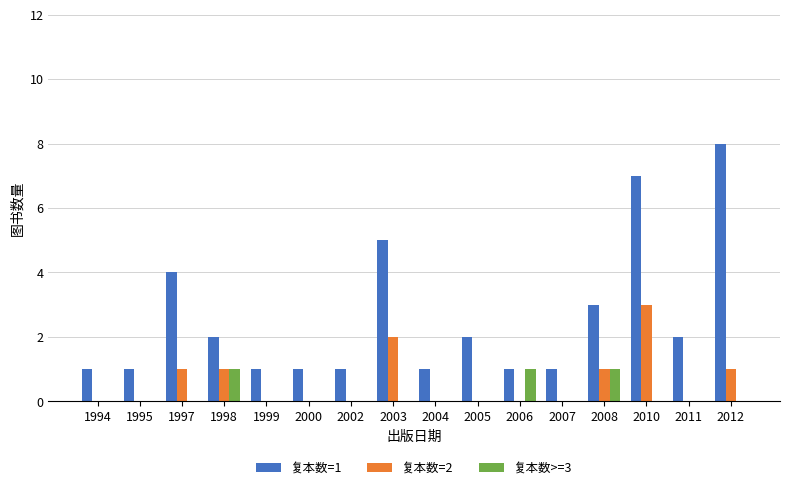

Which category has the highest value across all series?

2012